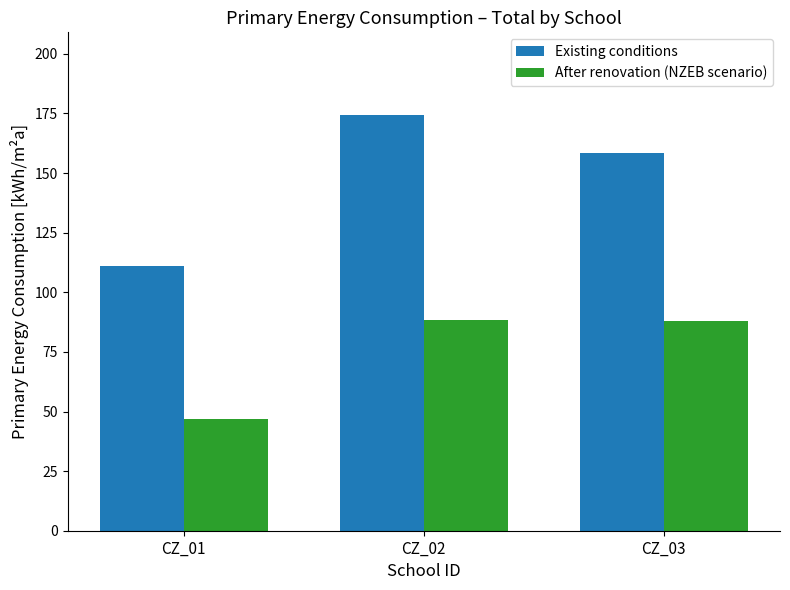

The Existing conditions series shows 145.3 at CZ_01. True or false?

False